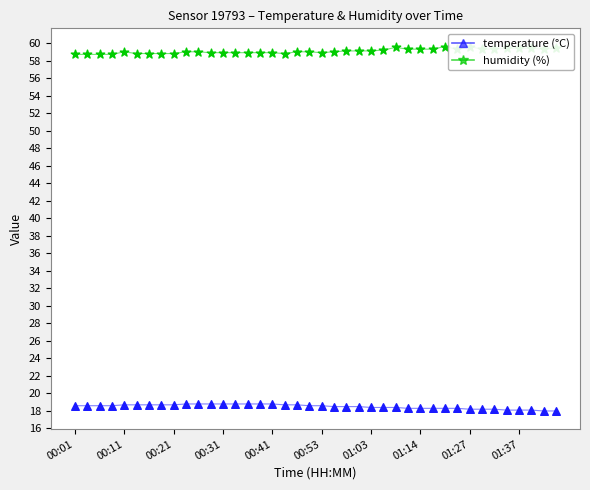

At how many categories does at least one series exceed 50?

40